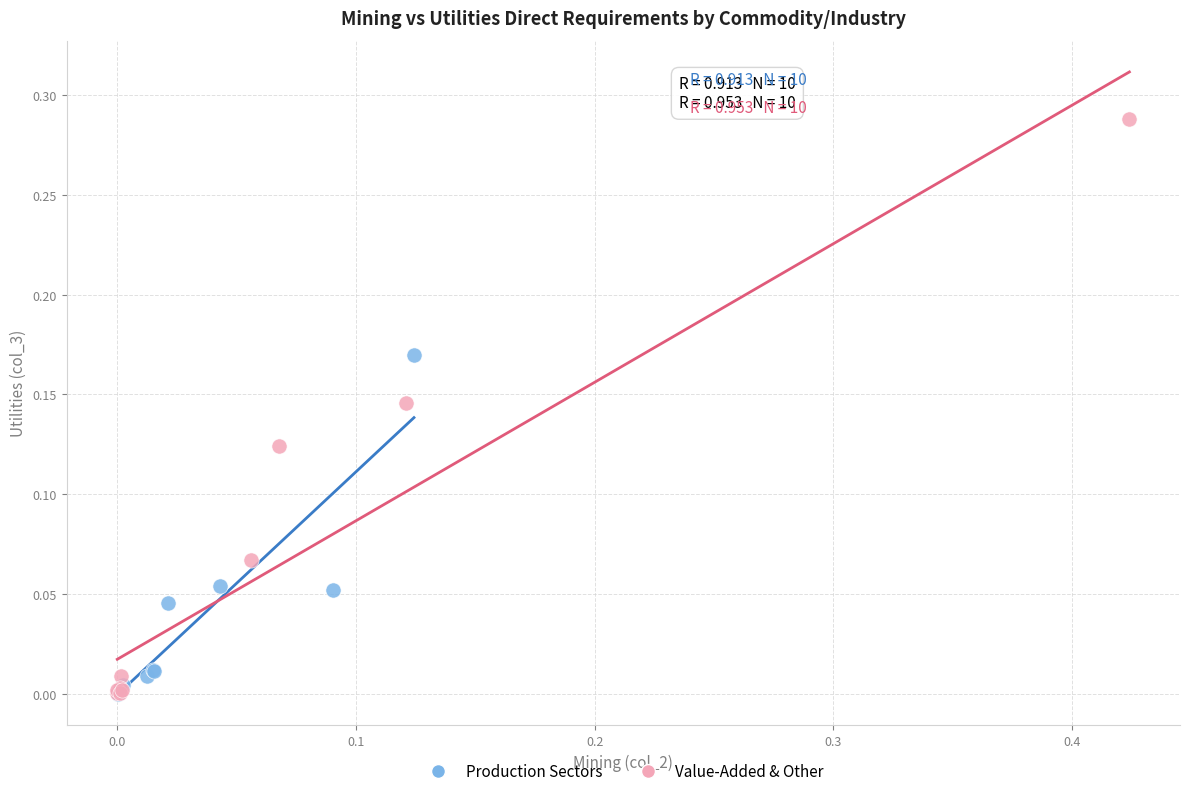

What are all the series names shown in the legend?

Production Sectors, Value-Added & Other